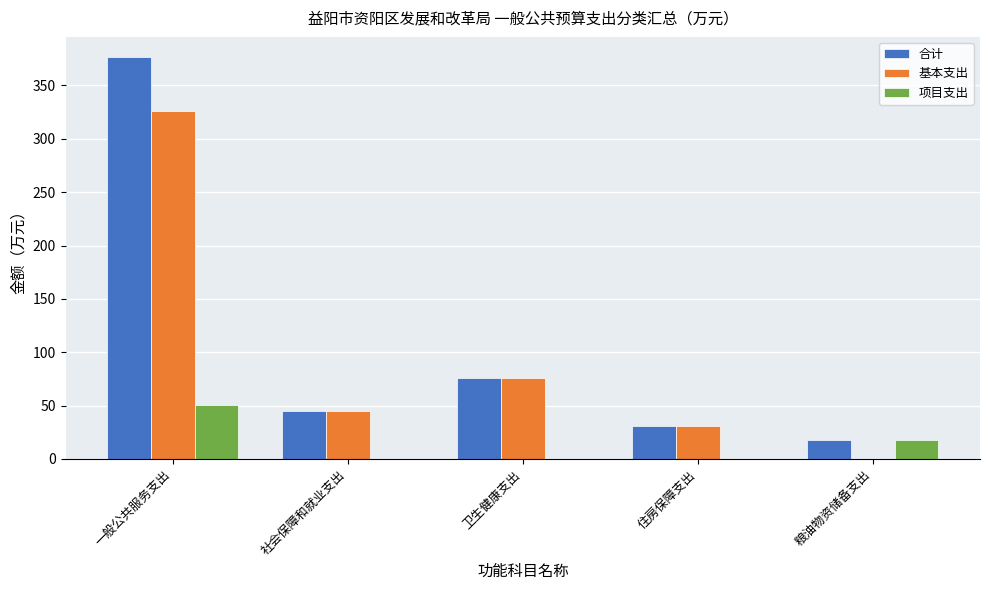

At which category is the sum across all series the highest?

一般公共服务支出